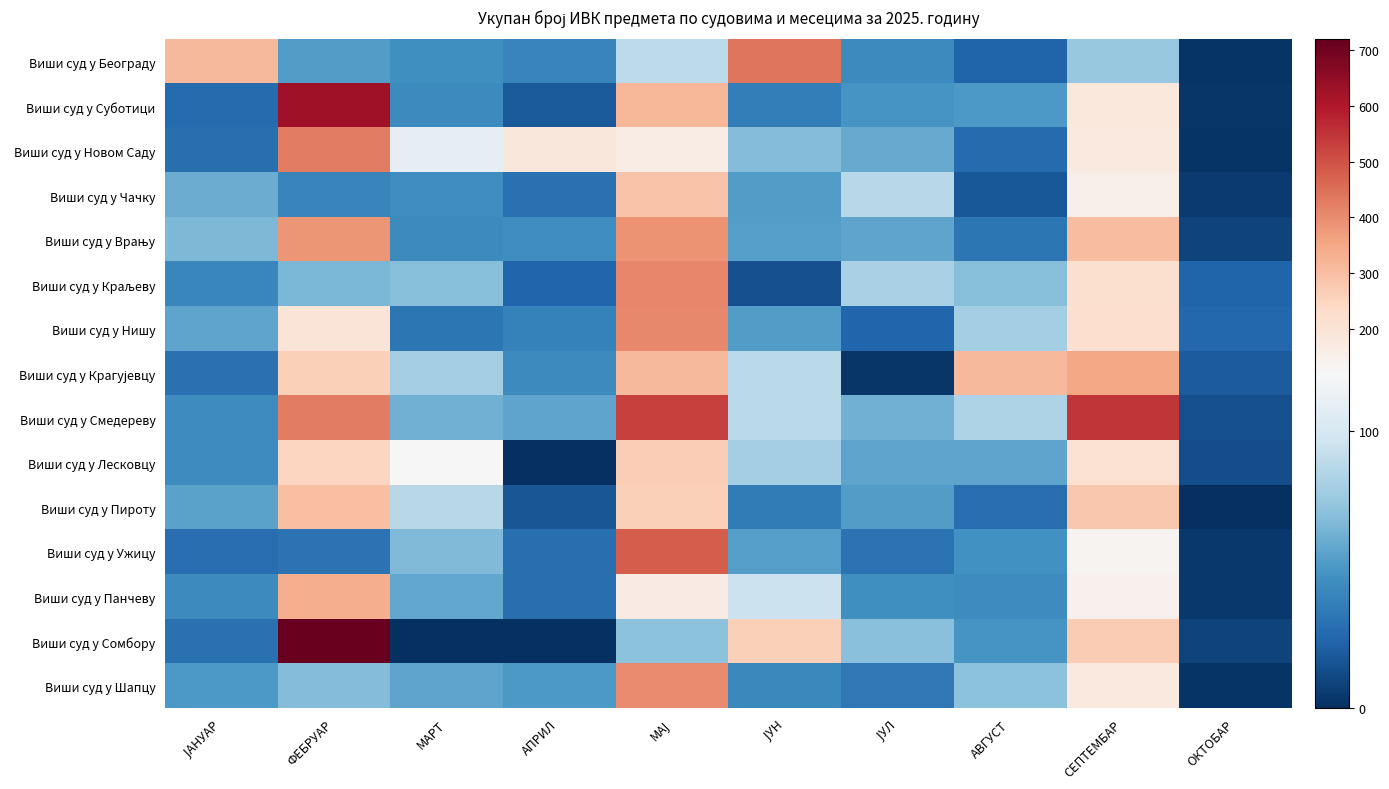

Which series changed the most between ЈАНУАР and МАЈ?

Виши суд у Смедереву